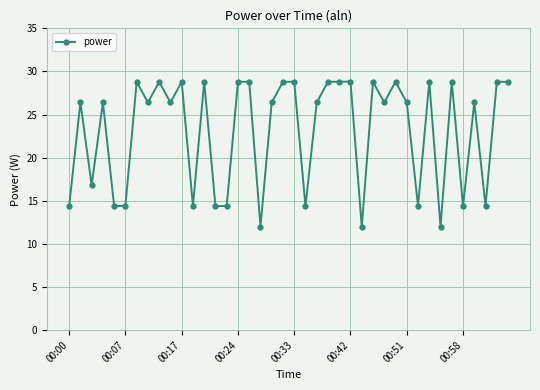

True or false: there are more than 2 points higher than both neighbors.

True